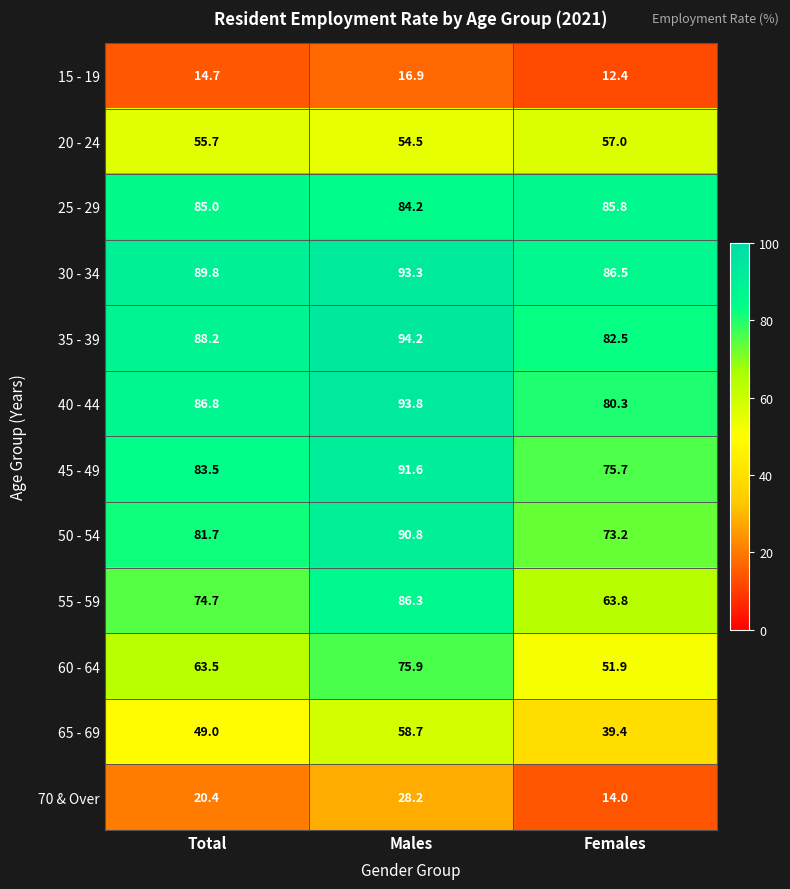

What is the difference between the 35 - 39 values at Females and Males?

11.7